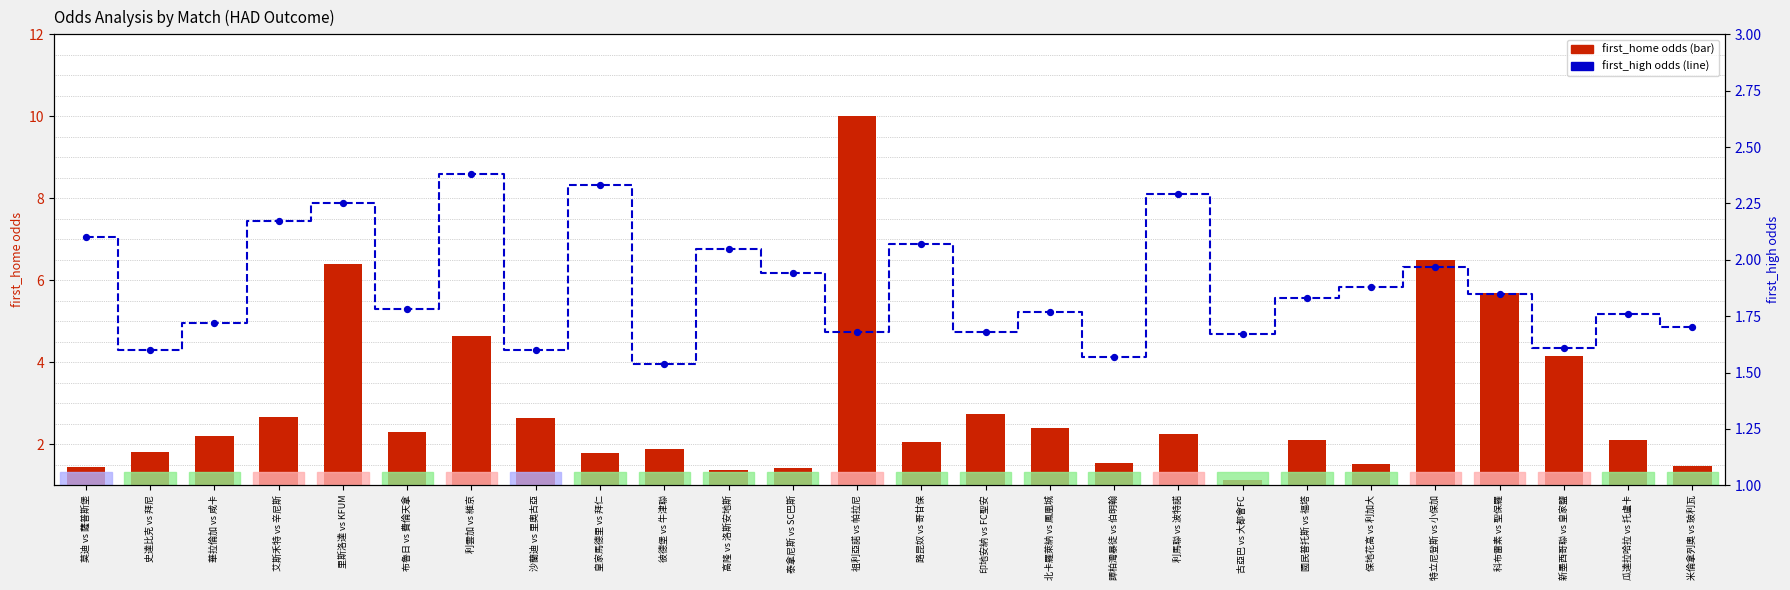

Which series reaches the maximum Y coordinate?

first_home